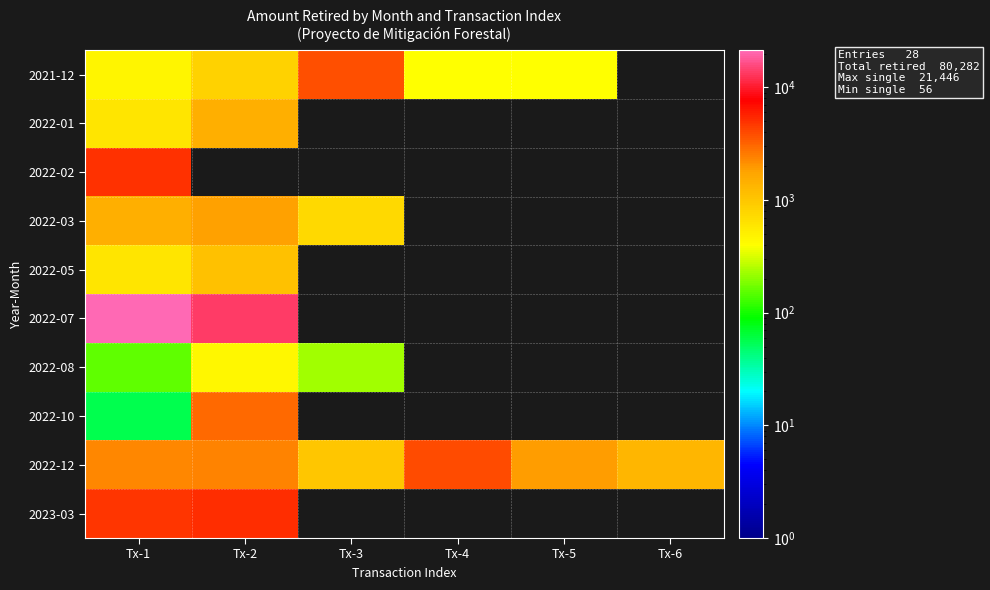

At which category does the chart reach its peak across all series?

Tx-1